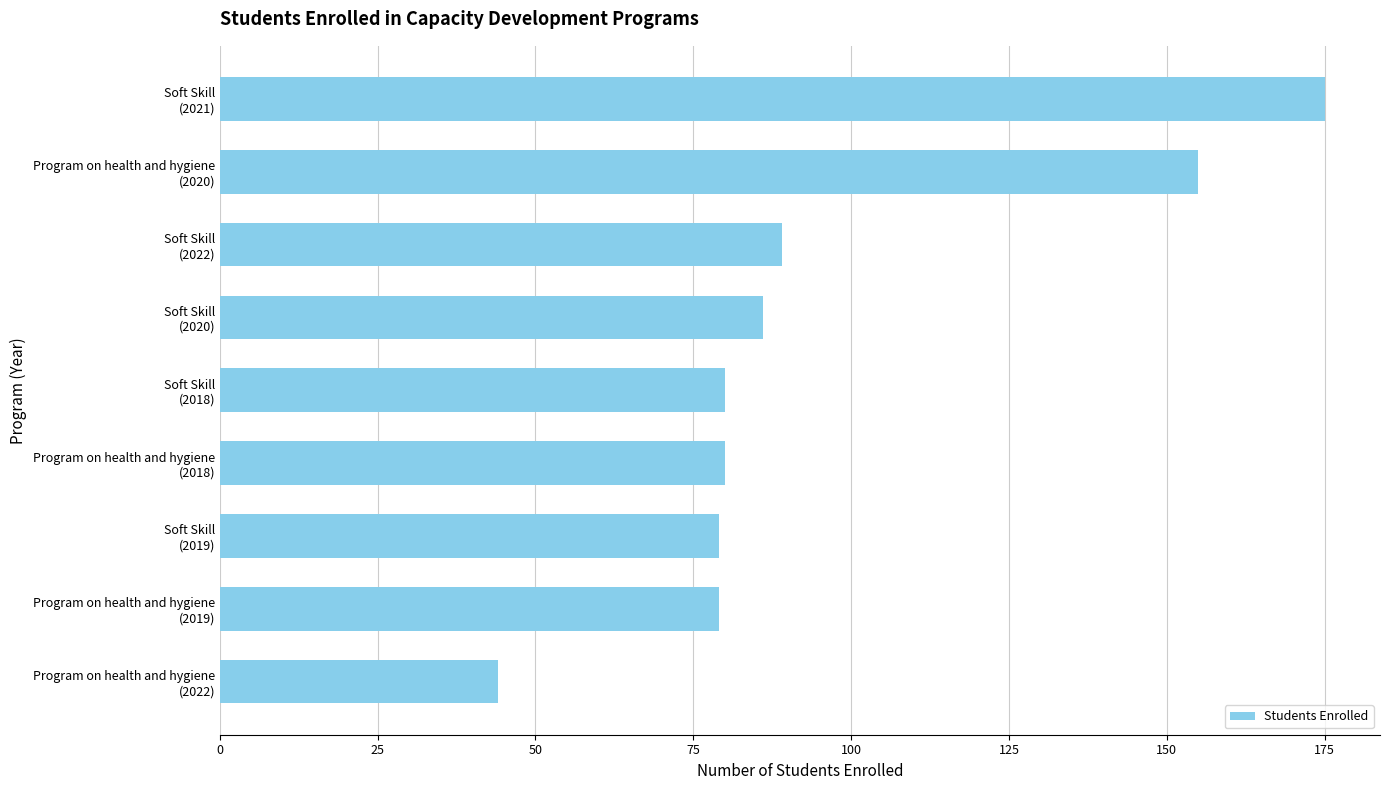

What is the minimum value shown in the chart?

44